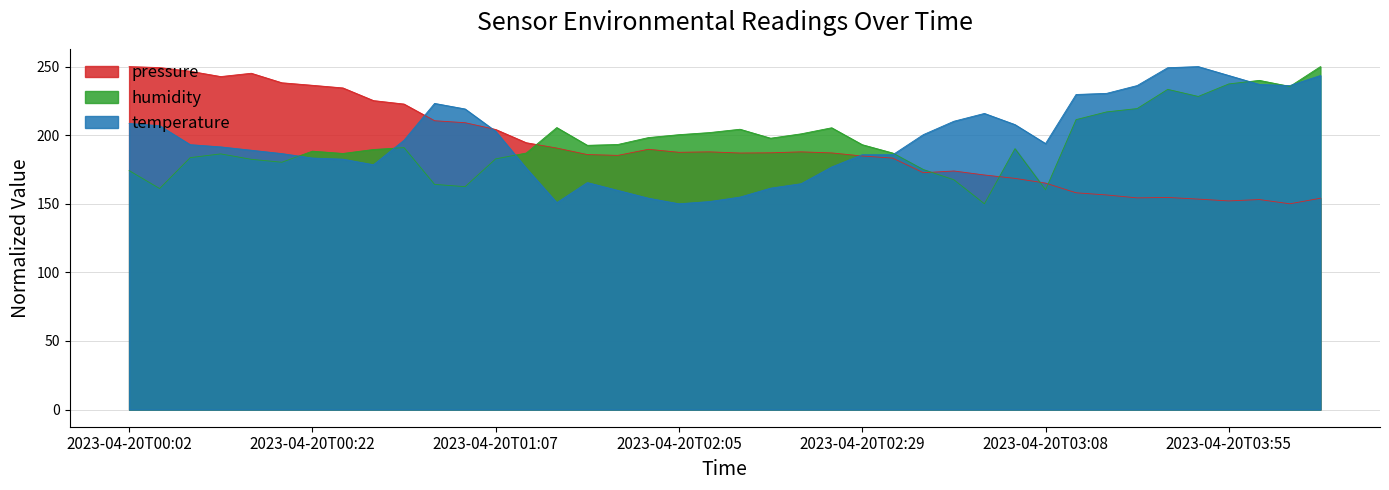

Count the number of data series in this chart.

3